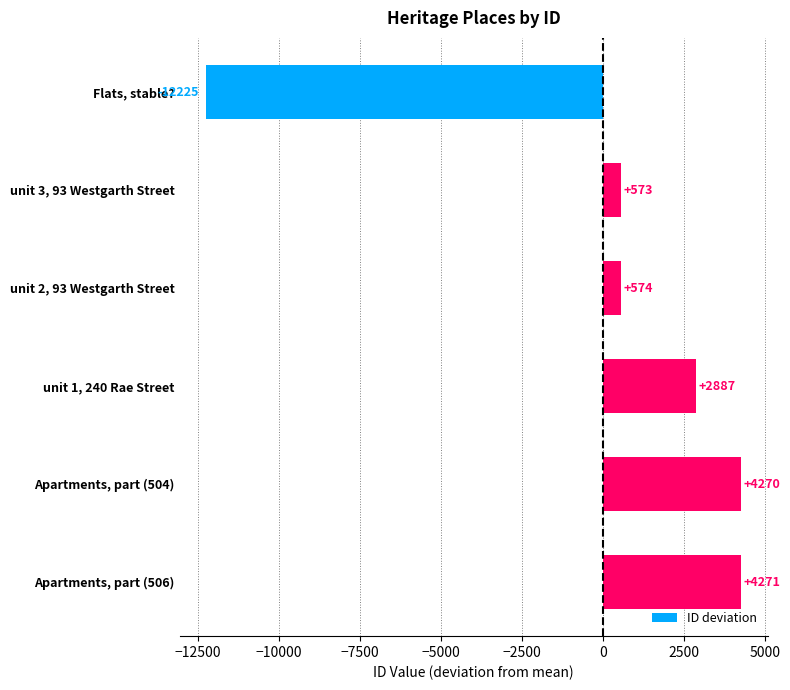

List the labels in order of value, smallest first.

Flats, stable?, unit 3, 93 Westgarth Street, unit 2, 93 Westgarth Street, unit 1, 240 Rae Street, Apartments, part (504), Apartments, part (506)